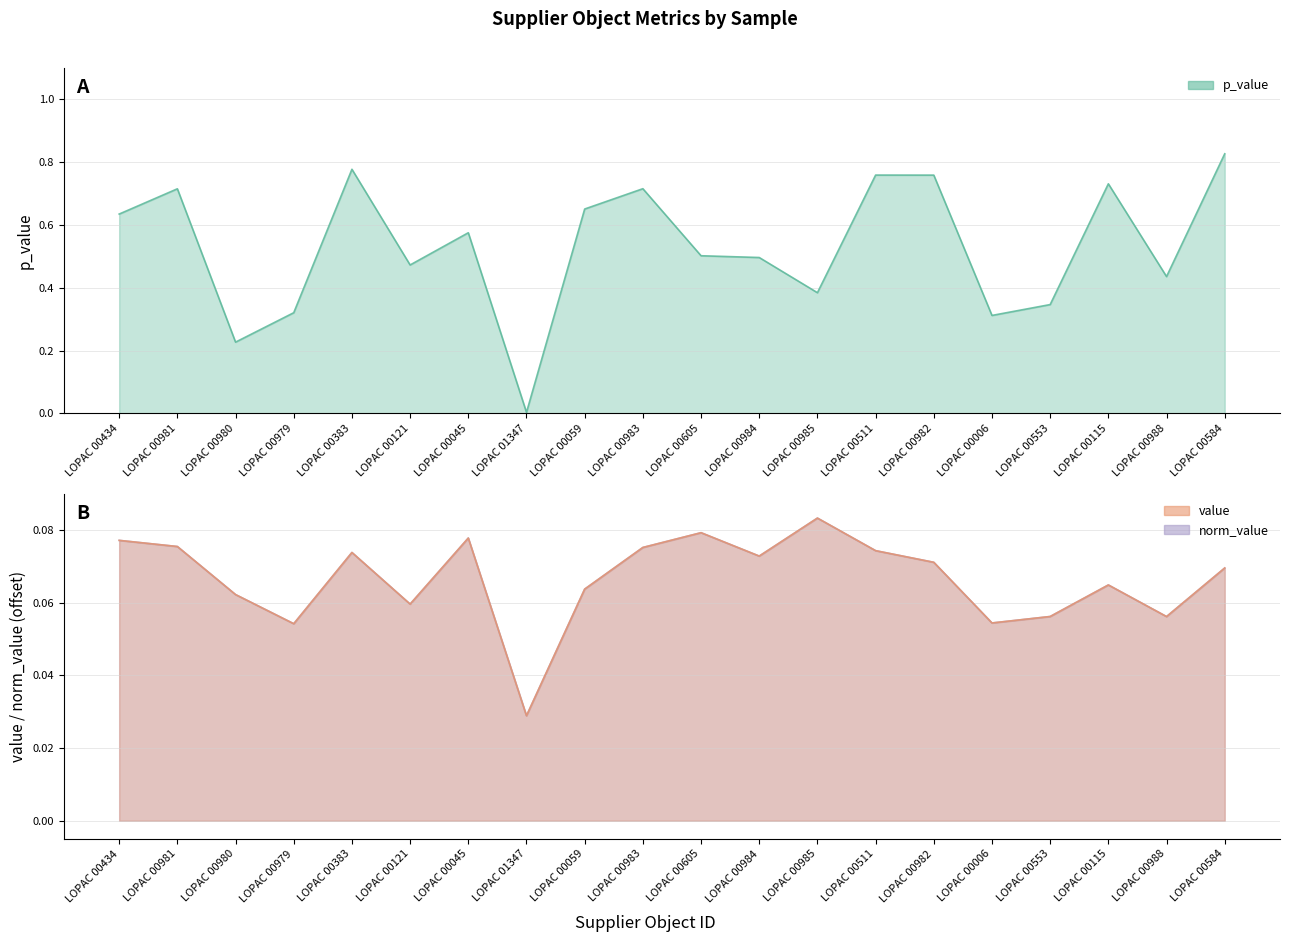

What position from the right is LOPAC 00983?

11